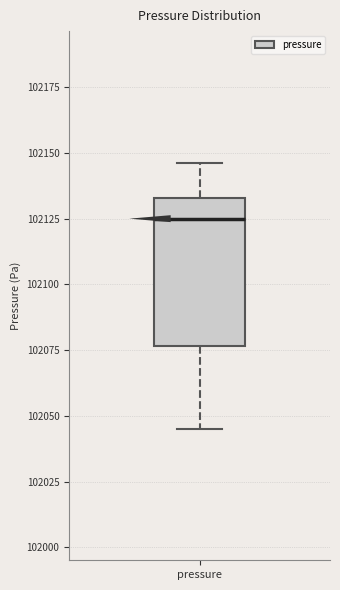

Transcribe this box plot: give where the median line is, the range the box spans, and where the two whiskers end, as read against the y-axis. The values are not printed on the chart, so give them approximately, as read against the axis.

median 102125, box 102075 to 102135, whiskers 102045 to 102145